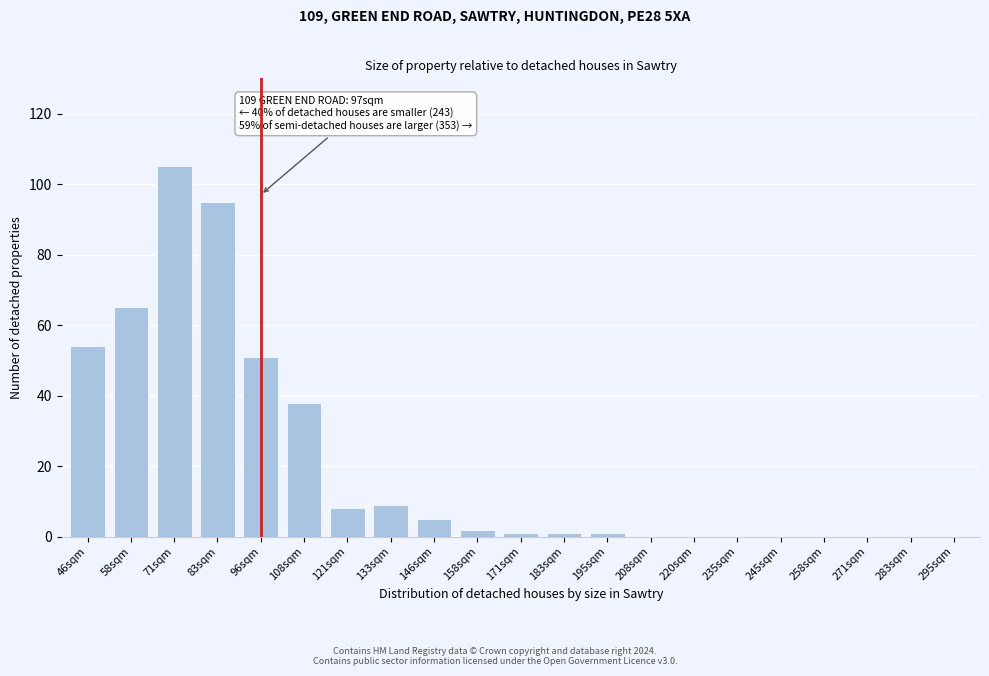

Reading left to right, extract all data points from this chart.

46sqm=54	58sqm=65	71sqm=105	83sqm=95	96sqm=51	108sqm=38	121sqm=8	133sqm=9	146sqm=5	158sqm=2	171sqm=1	183sqm=1	195sqm=1	208sqm=0	220sqm=0	235sqm=0	245sqm=0	258sqm=0	271sqm=0	283sqm=0	295sqm=0